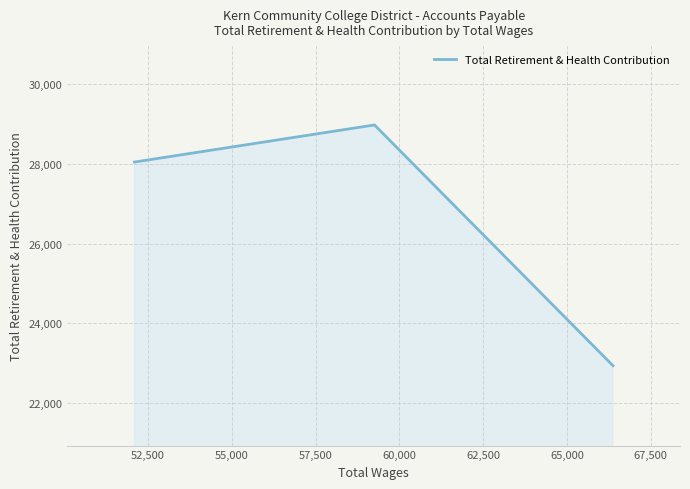

Is it true that the value at 52,500 is 11819?

False